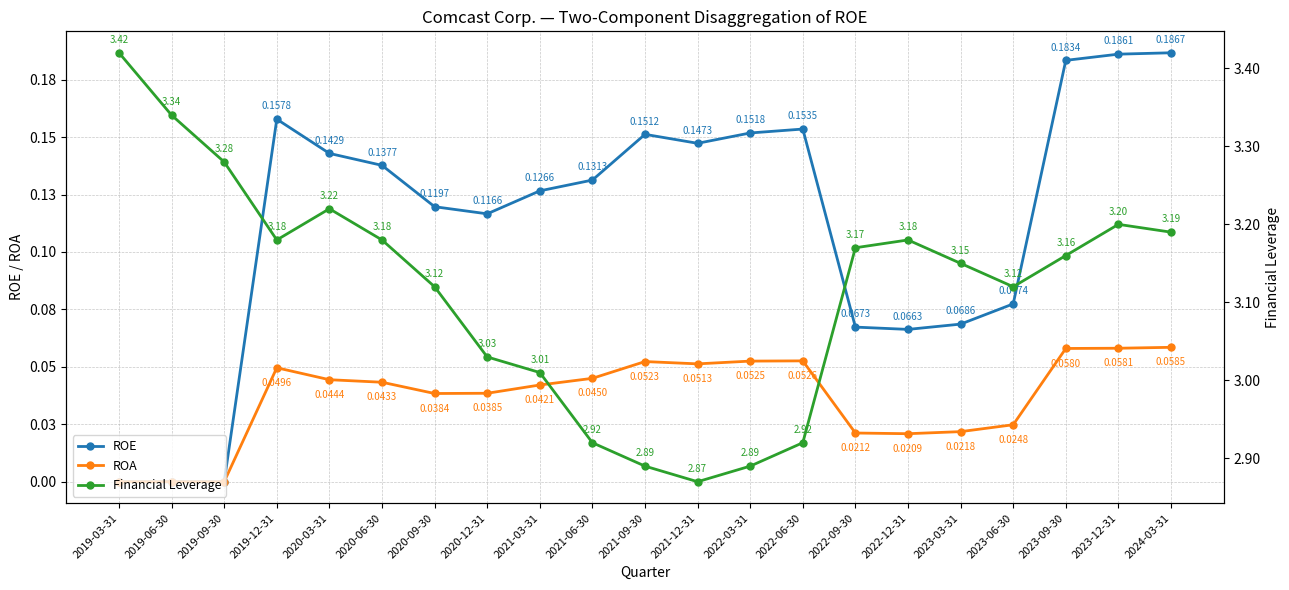

The Financial Leverage series shows 3.2 at 2023-12-31. True or false?

True